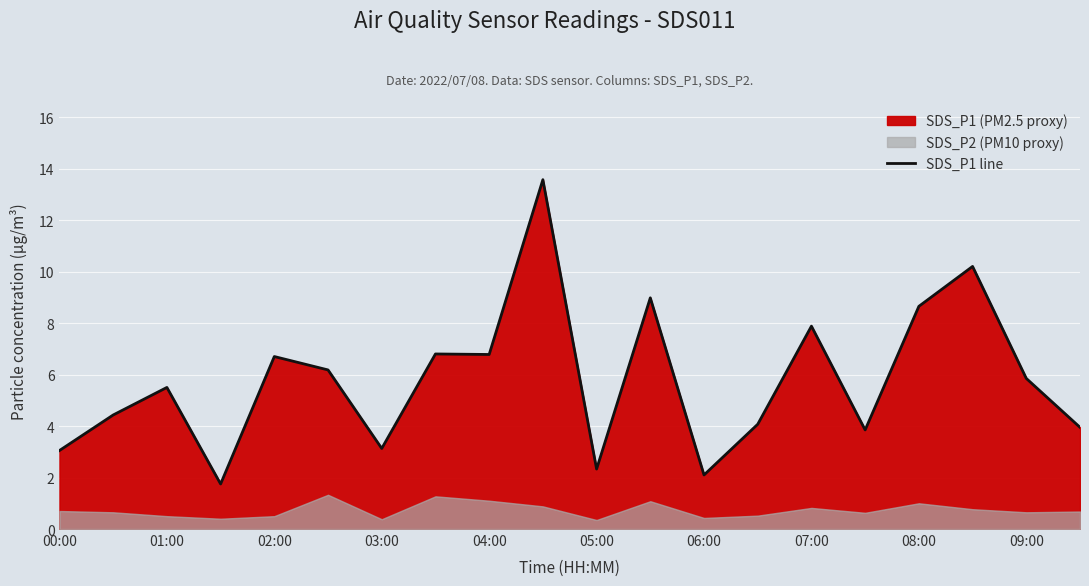

At which label does SDS_P1 line first exceed 5?

01:00